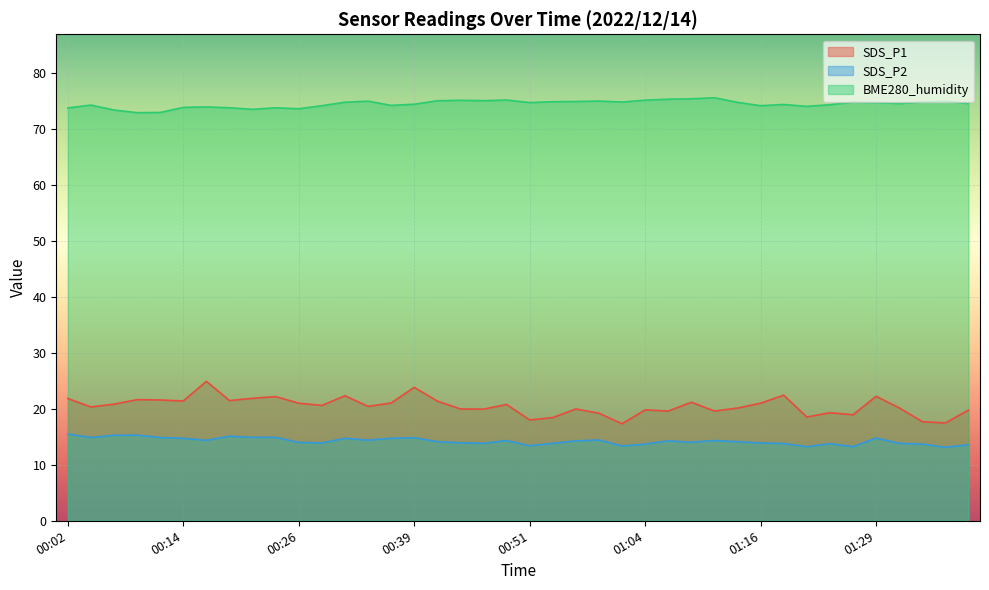

The SDS_P1 series shows 5.9 at 01:16. True or false?

False